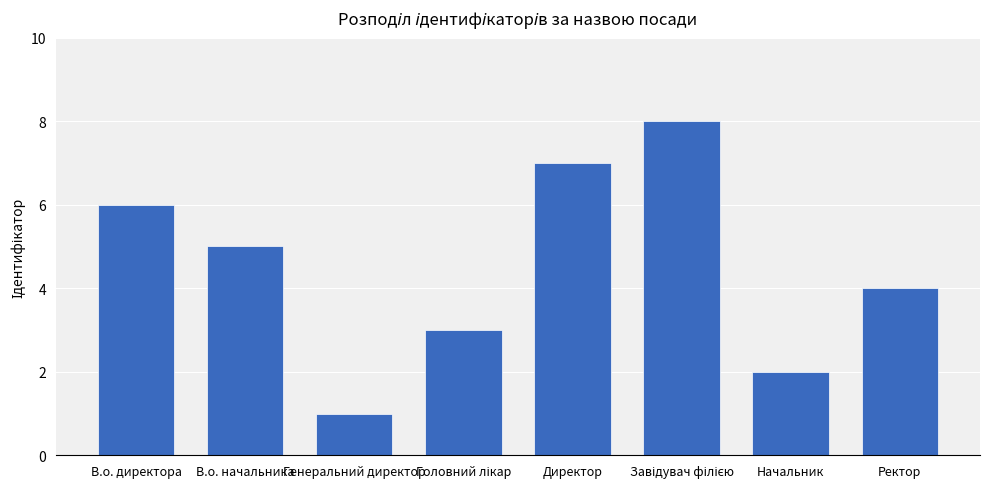

What is the ratio of the value at Начальник to the value at Директор?

0.3